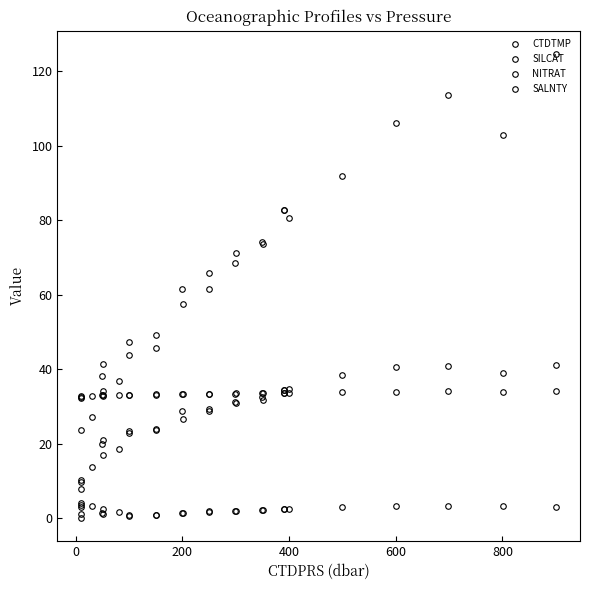

Where is the first local maximum for SALNTY?

800